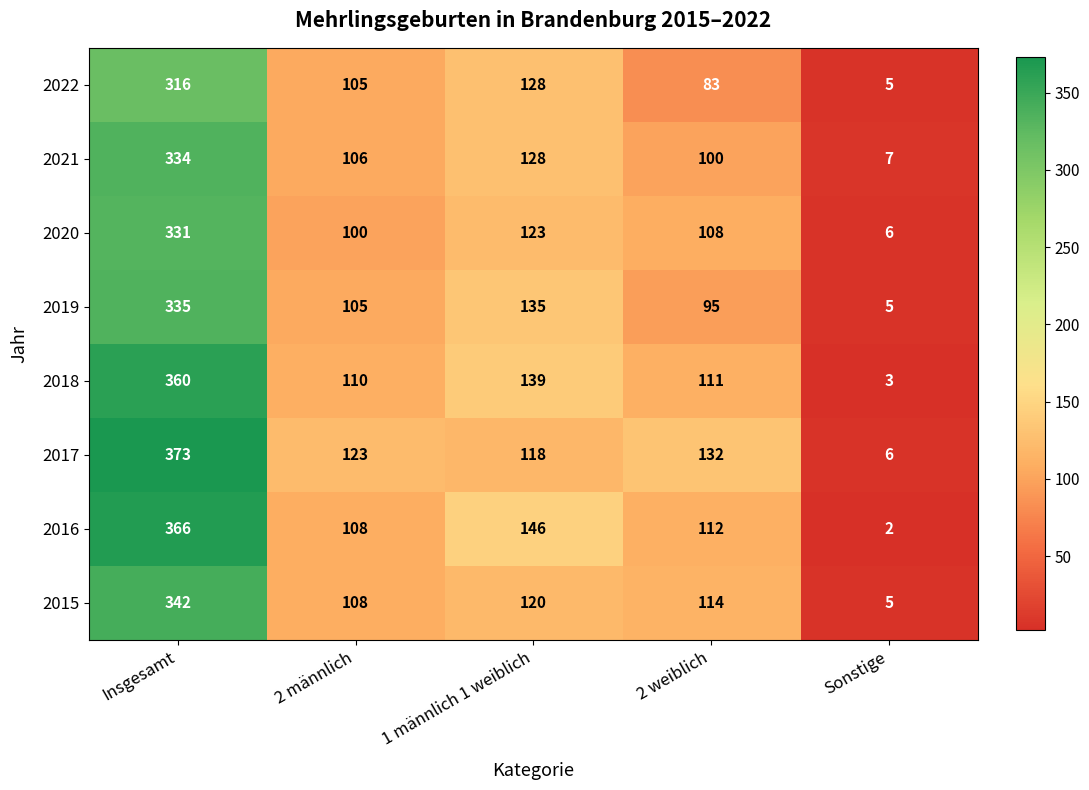

What is the difference between the maximum and second lowest values in the 2019 series?

240